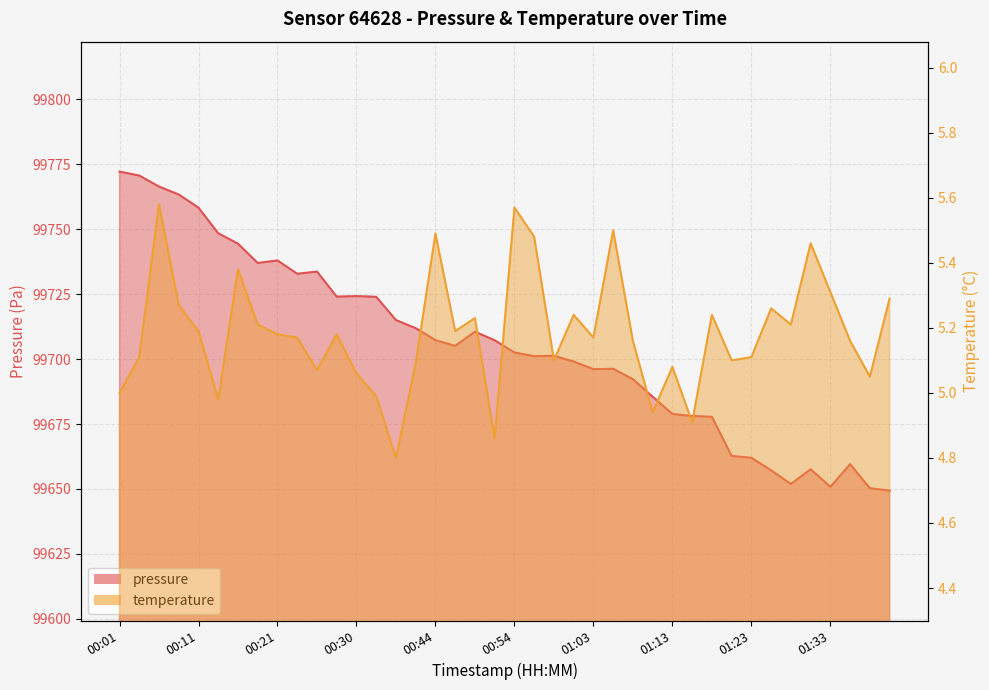

True or false: pressure and temperature intersect in this chart.

False